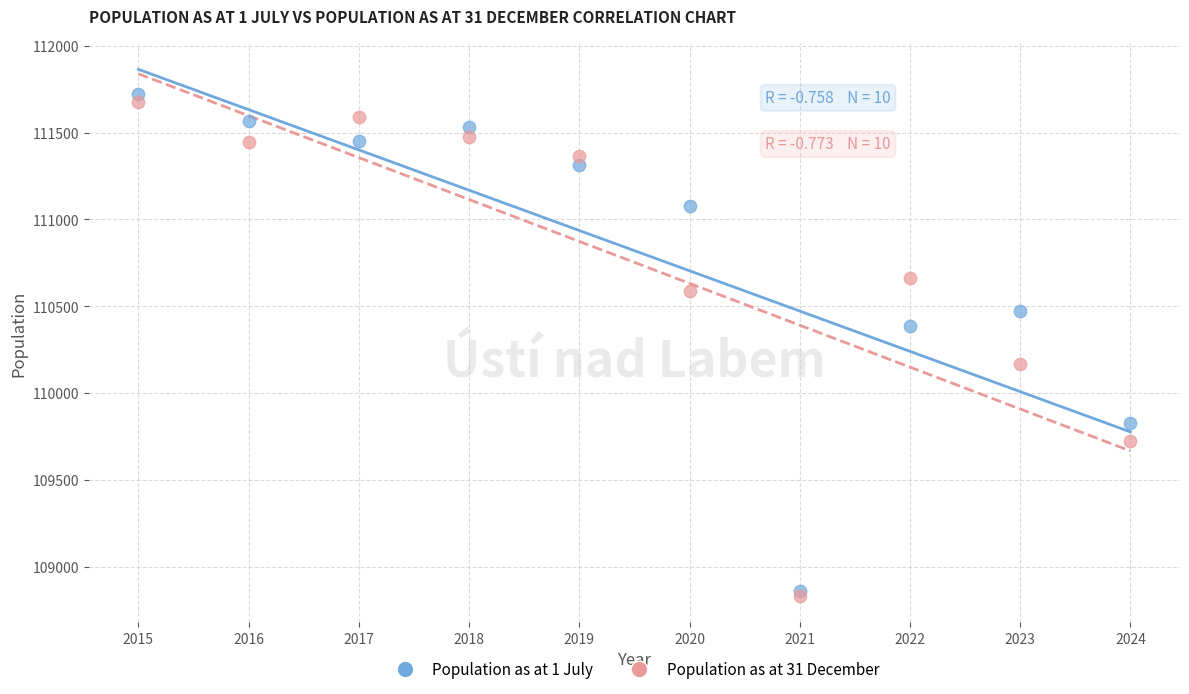

Which series has the widest spread of Y values?

Population as at 1 July